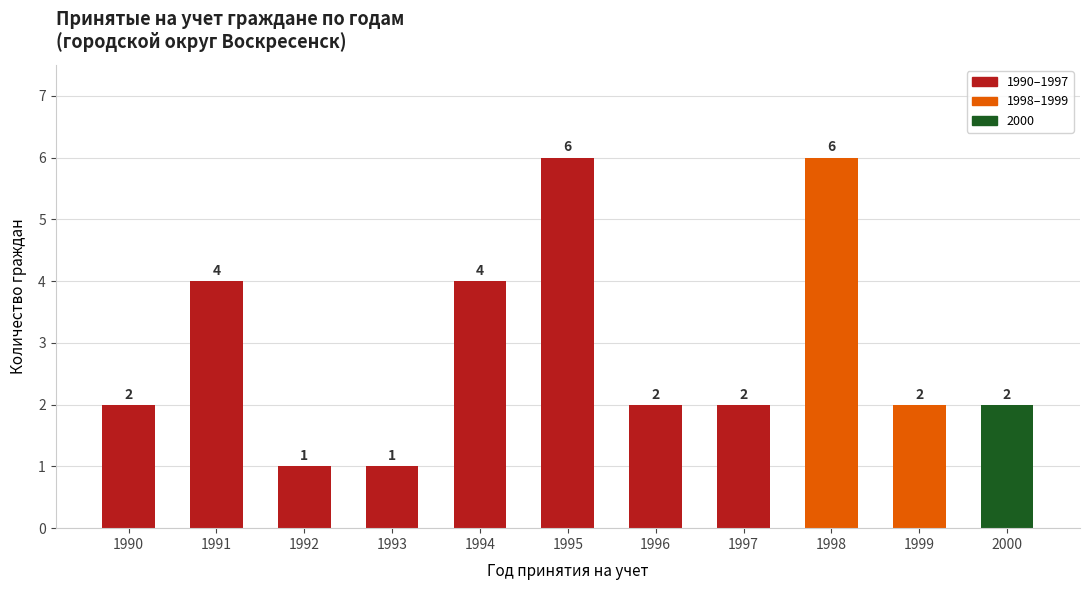

How many data points does each series have?

11